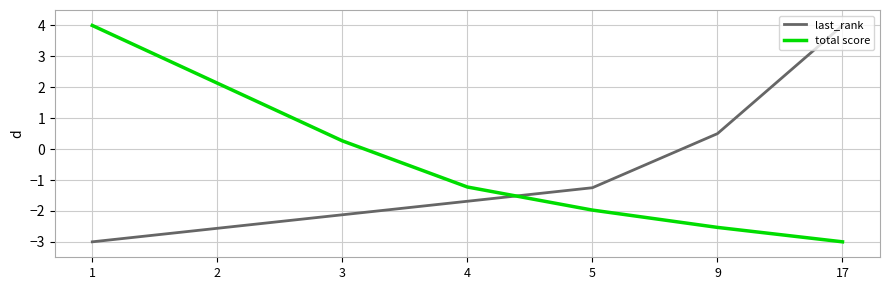

What is the total value across all series at 1?

1.0